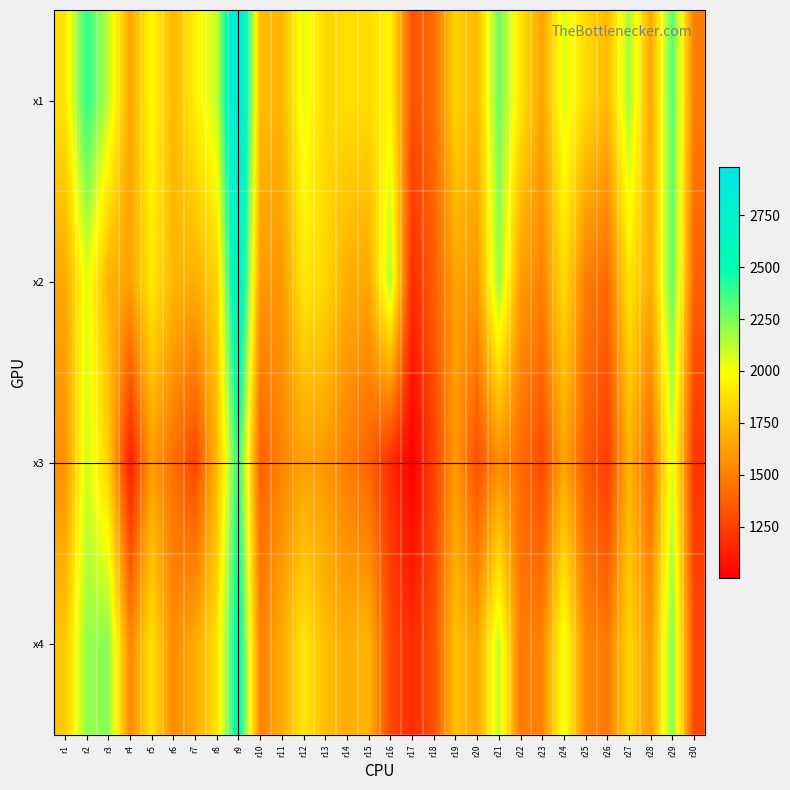

Reading right to left, list all the values displayed in this chart.

x1: r30=1490	r29=2326	r28=1655	r27=2168	r26=1727	r25=1856	r24=2061	r23=1633	r22=1899	r21=2276	r20=1725	r19=1828	r18=1419	r17=1325	r16=1954	r15=1859	r14=1867	r13=1840	r12=2046	r11=1710	r10=1745	r9=2983	r8=2104	r7=1943	r6=1712	r5=1976	r4=1645	r3=2119	r2=2403	r1=1889
x2: r30=1382	r29=2301	r28=1675	r27=1896	r26=1412	r25=1493	r24=1867	r23=1513	r22=1614	r21=2189	r20=1594	r19=1634	r18=1371	r17=1170	r16=2149	r15=1649	r14=1685	r13=1841	r12=1907	r11=1591	r10=1600	r9=2794	r8=1820	r7=1685	r6=1712	r5=1916	r4=1627	r3=1700	r2=2048	r1=1651
x3: r30=1214	r29=2065	r28=1414	r27=1701	r26=1238	r25=1356	r24=1646	r23=1290	r22=1422	r21=1547	r20=1313	r19=1602	r18=1252	r17=1002	r16=1180	r15=1389	r14=1493	r13=1595	r12=1627	r11=1518	r10=1384	r9=2412	r8=1717	r7=1271	r6=1439	r5=1614	r4=1110	r3=1815	r2=2087	r1=1561
x4: r30=1284	r29=2234	r28=1597	r27=1834	r26=1469	r25=1533	r24=2037	r23=1516	r22=1477	r21=2111	r20=1646	r19=1755	r18=1308	r17=1176	r16=1281	r15=1714	r14=1678	r13=1741	r12=1898	r11=1667	r10=1508	r9=2581	r8=1874	r7=1671	r6=1546	r5=1883	r4=1533	r3=2222	r2=2197	r1=1778